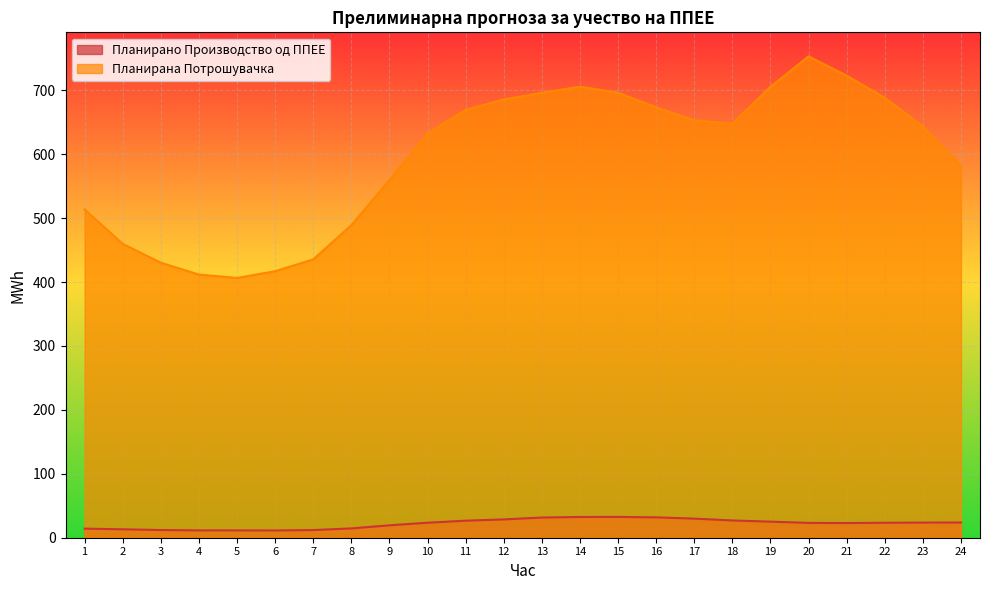

The Планирано Производство од ППЕЕ series shows 34.7 at 11. True or false?

False